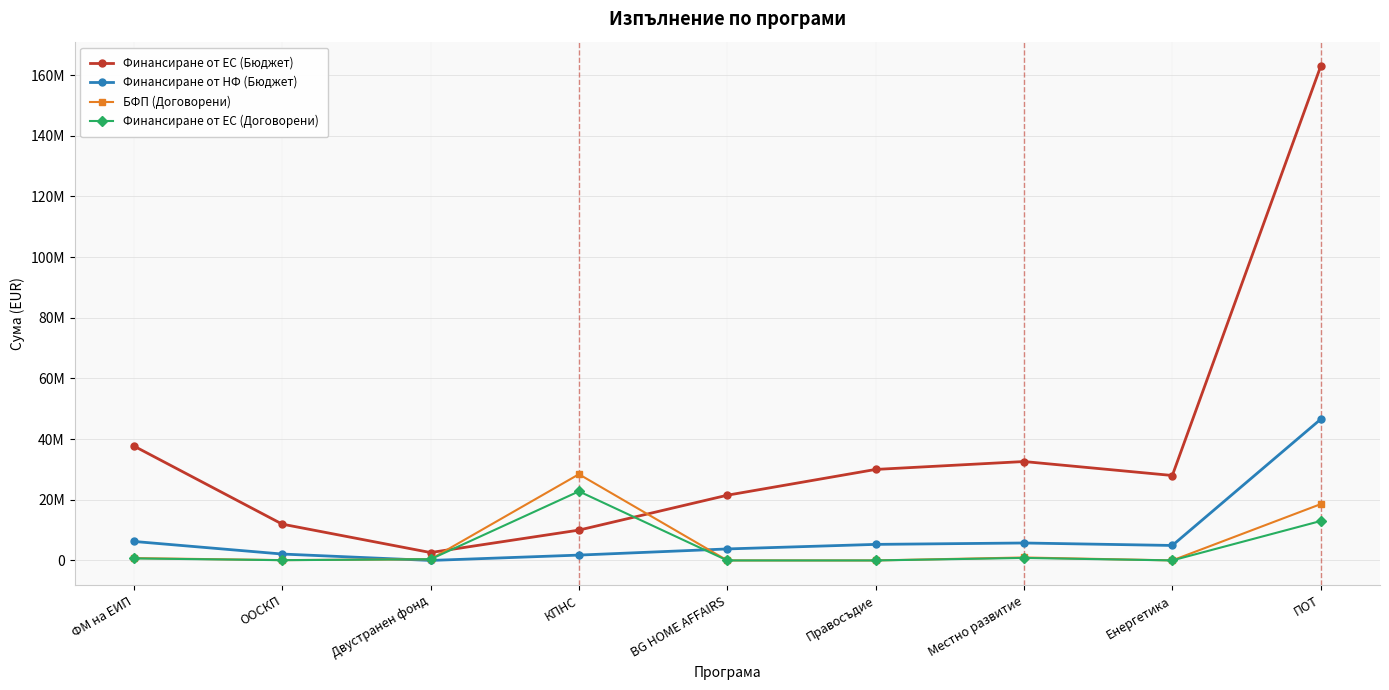

Does the chart have visible grid lines?

Yes